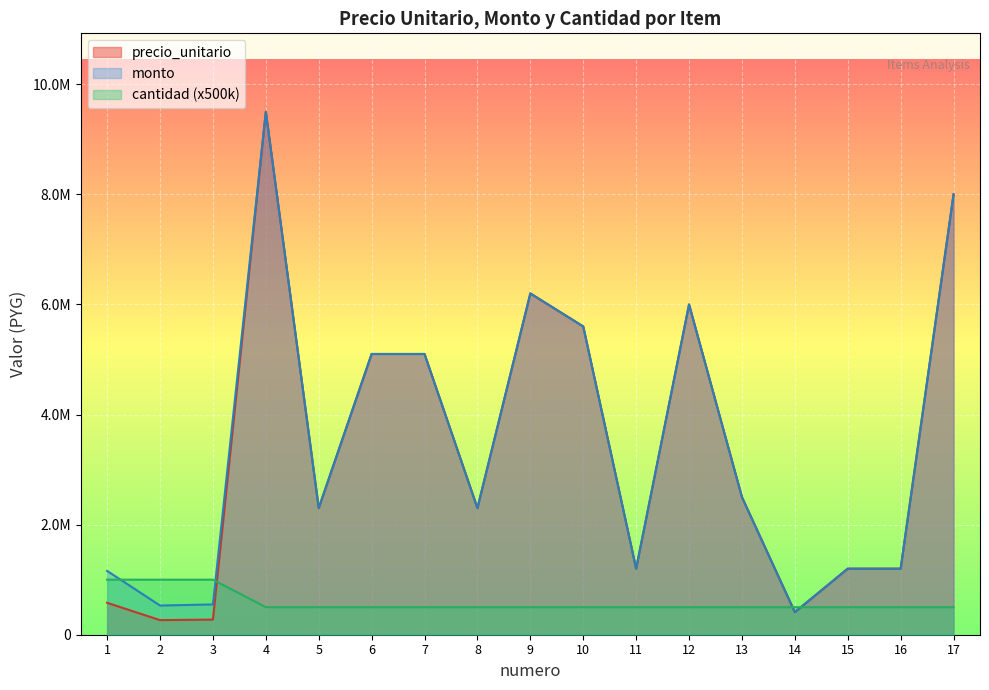

At 13, list the series in order from smallest to largest.

cantidad, precio_unitario, monto